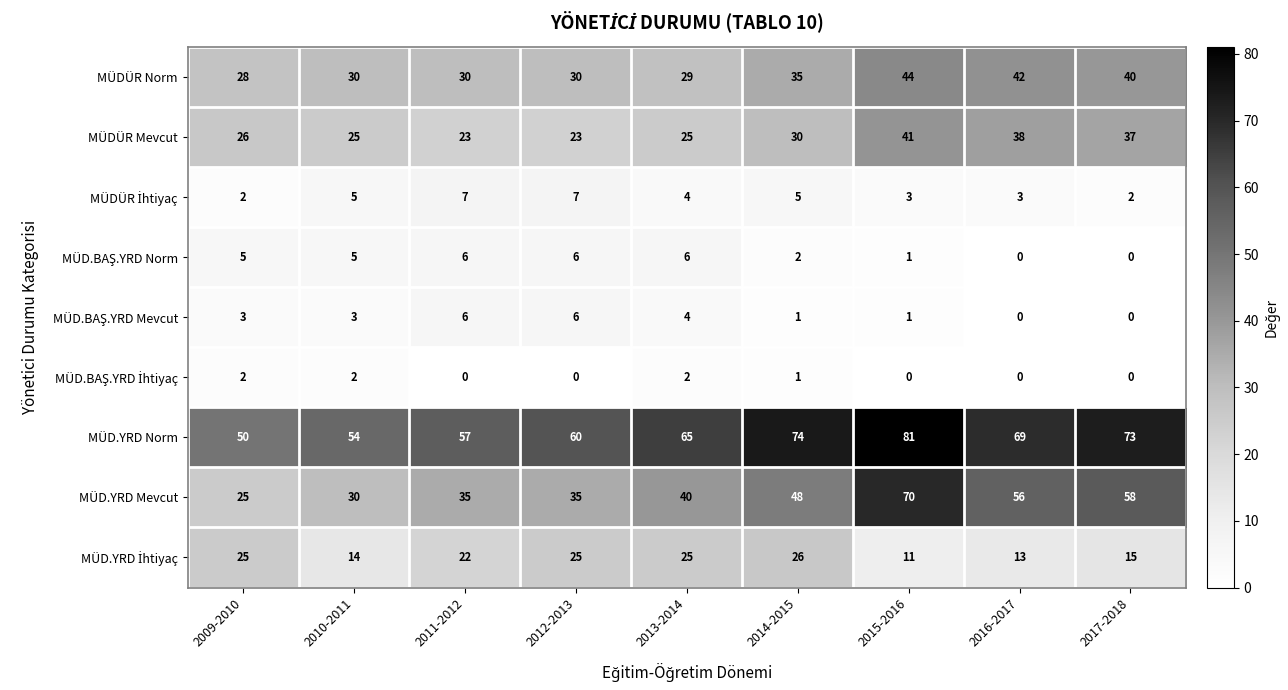

The MÜD.YRD Norm series shows 70 at 2009-2010. True or false?

False